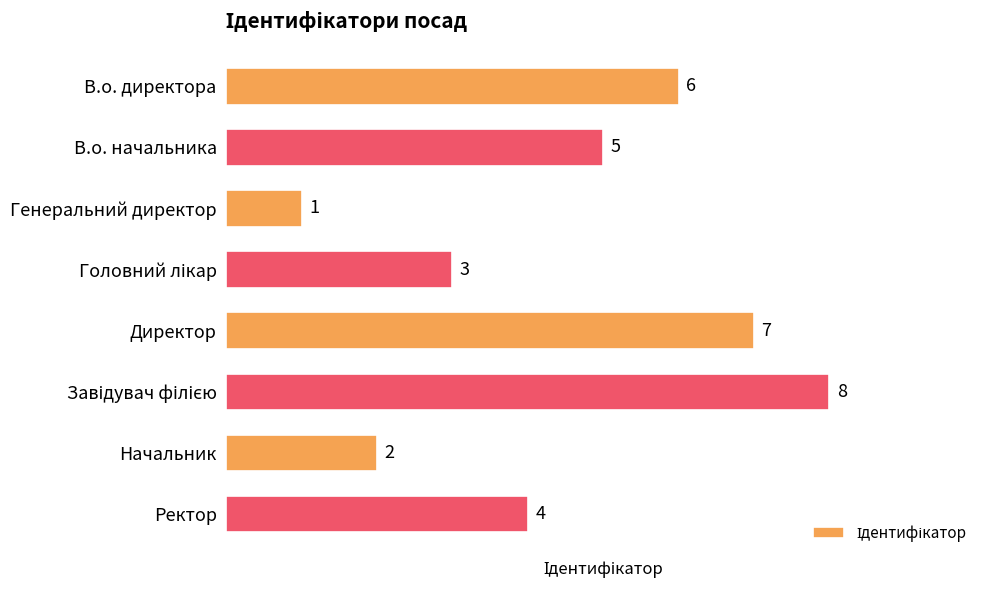

True or false: the data shows 9 at В.о. директора.

False